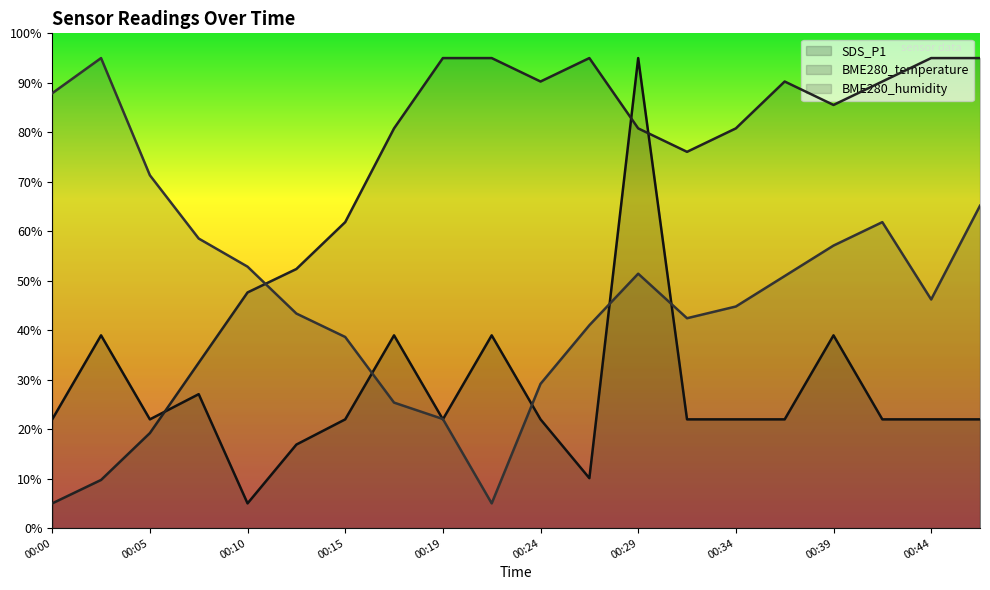

Which category has the highest value in the BME280_humidity series?

00:02